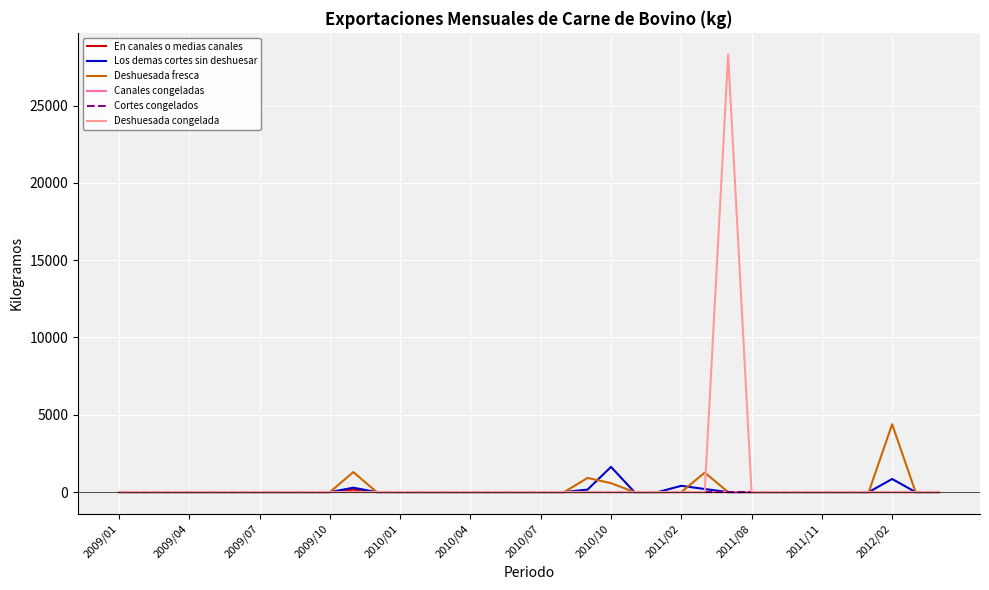

At how many categories does at least one series exceed 15267?

1